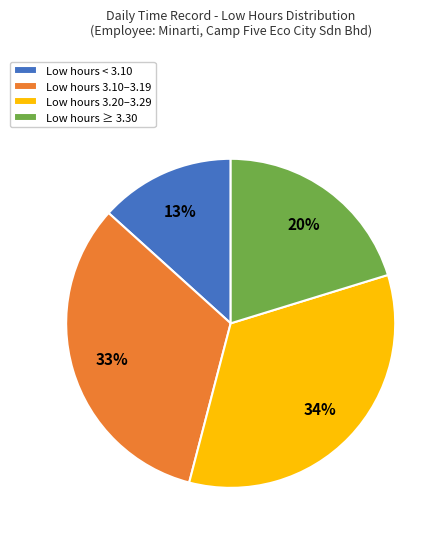

Combined, do Low hours 3.20–3.29 and Low hours 3.10–3.19 account for over 50%?

Yes